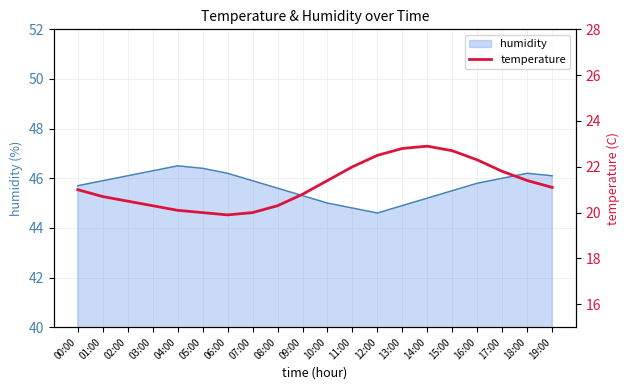

What is the maximum value for humidity?

46.5